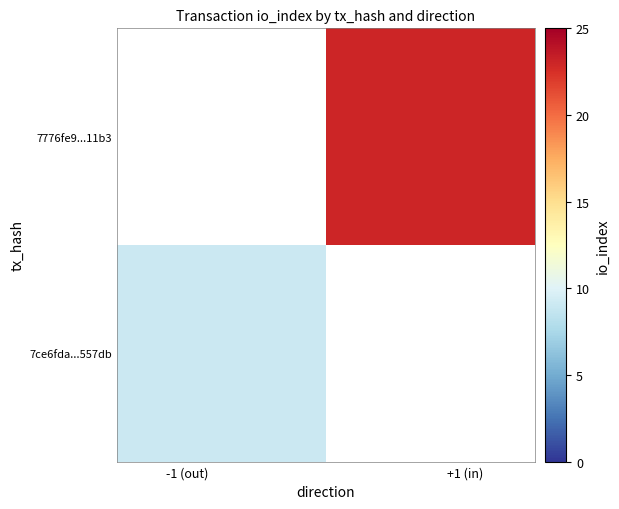

How many distinct data groups are displayed?

2